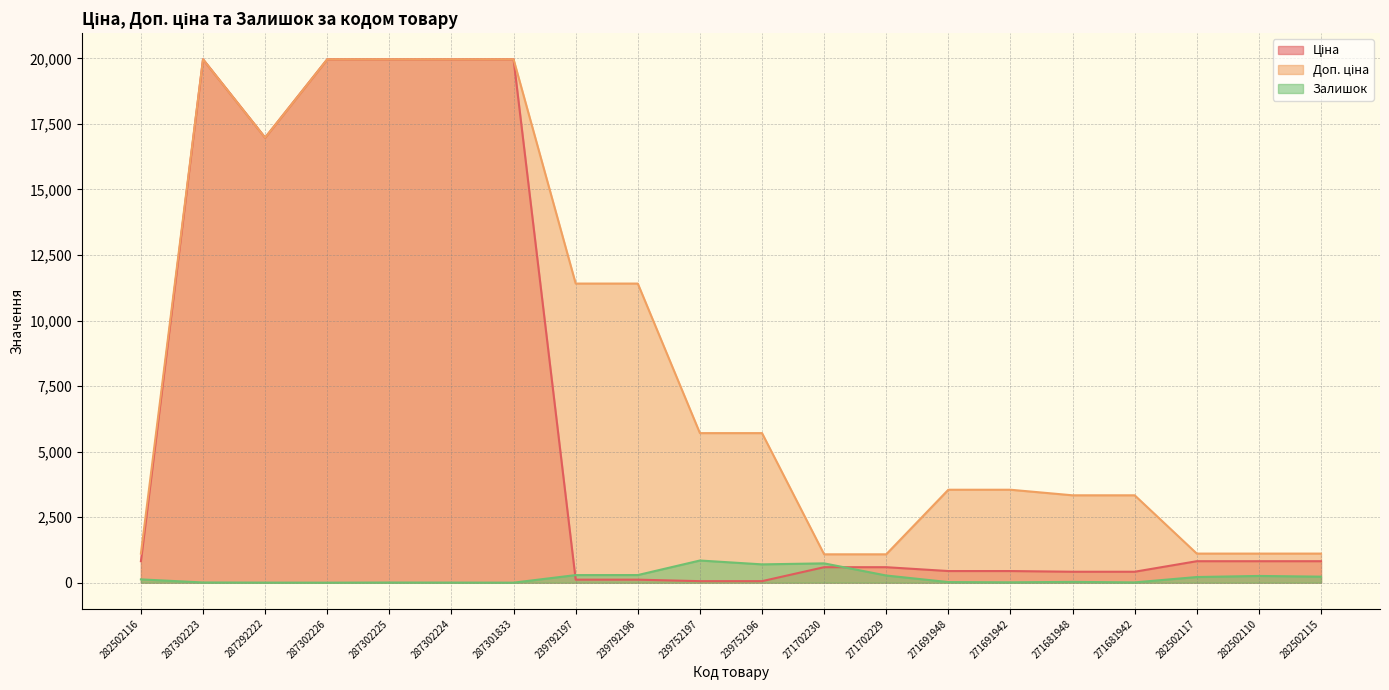

How many data points in Доп. ціна are less than 5705?

10